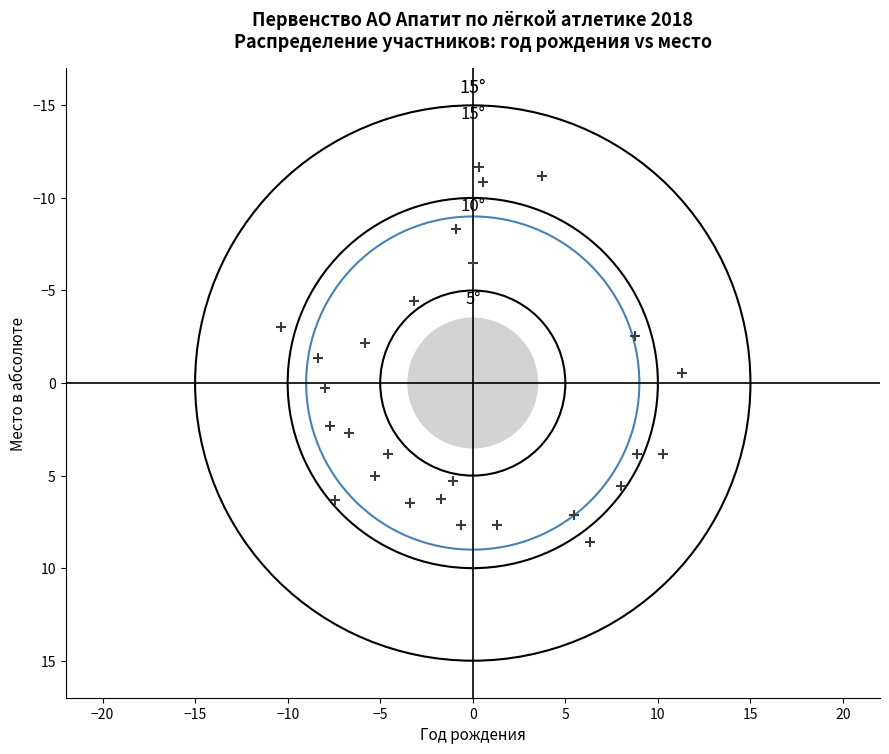

What is the range of Y values (max minus min)?

20.2